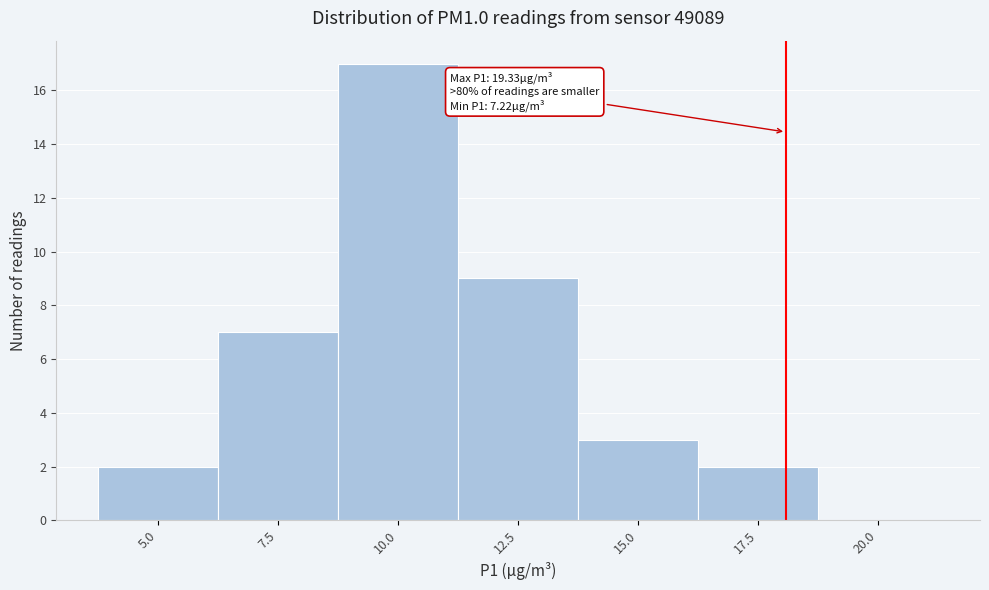

Reading left to right, what are all the values shown in this chart?

5.0=2	7.5=7	10.0=17	12.5=9	15.0=3	17.5=2	20.0=0